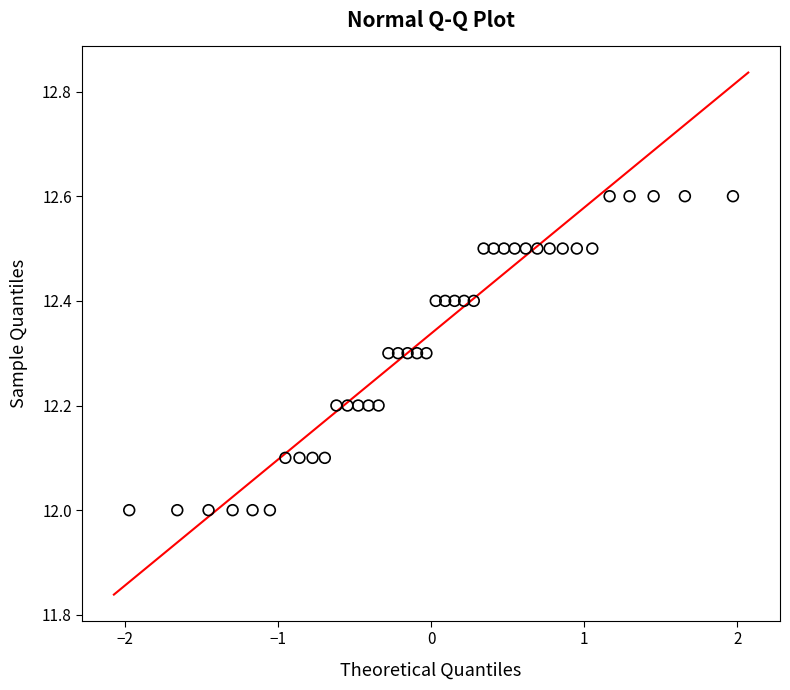

What is the range of Y values (max minus min)?

0.6